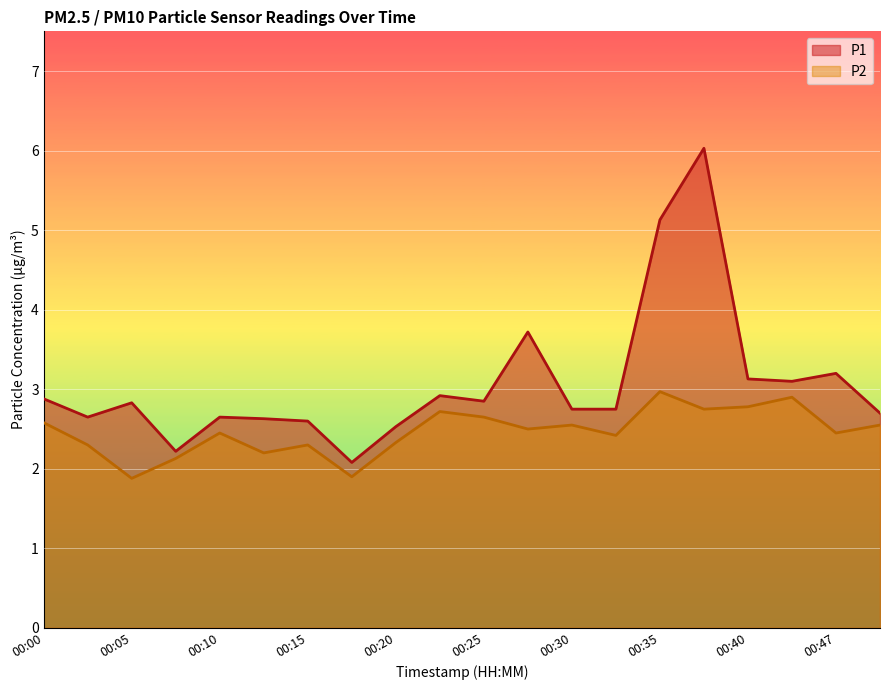

What is the greatest value displayed?

6.0